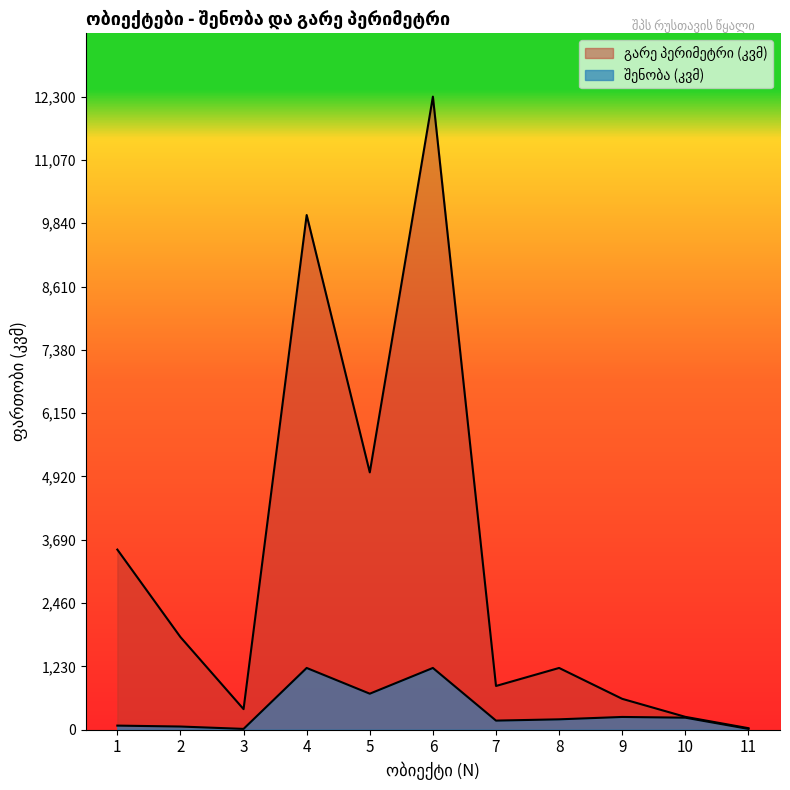

Where is the first local minimum for შენობა (კვმ)?

3